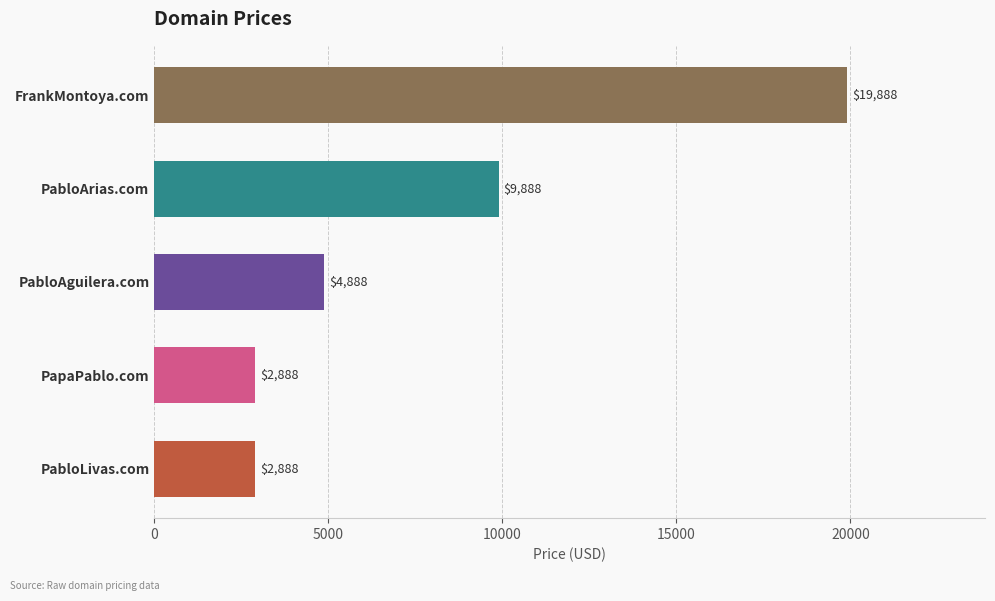

Count the number of data series in this chart.

1